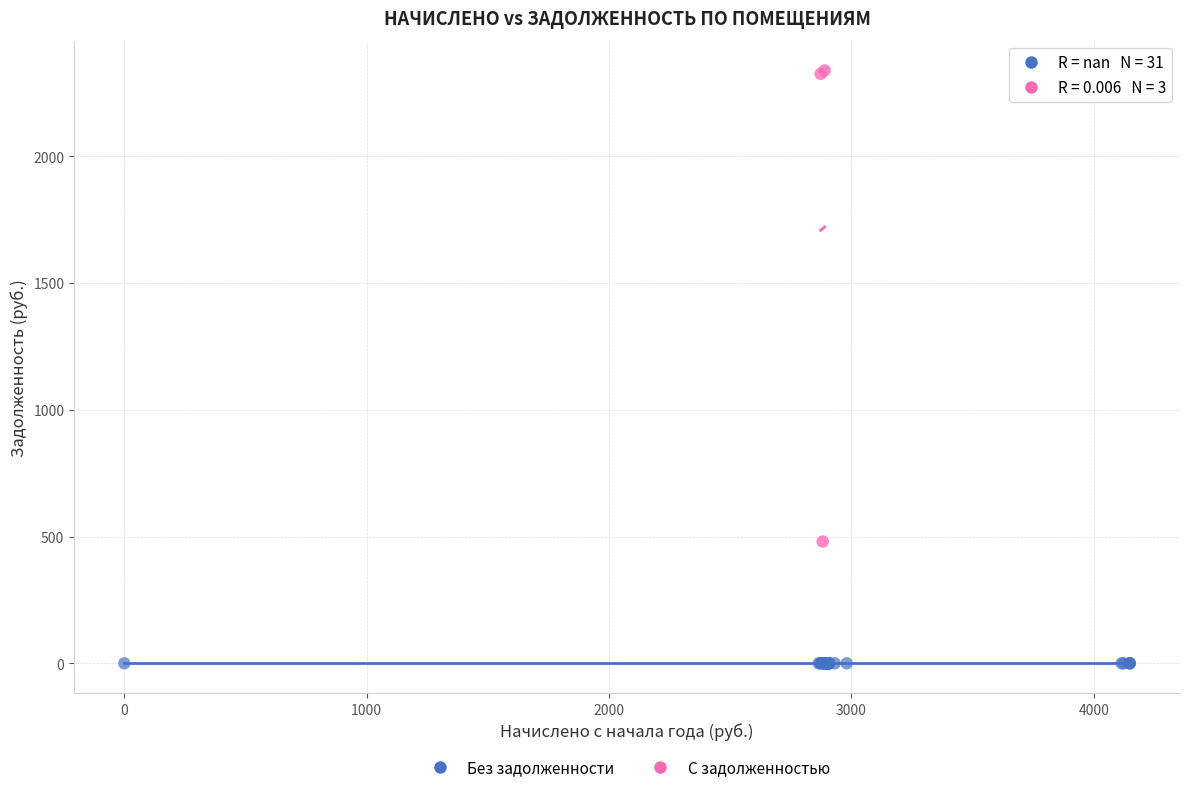

Which series contains the highest Y value?

С задолженностью